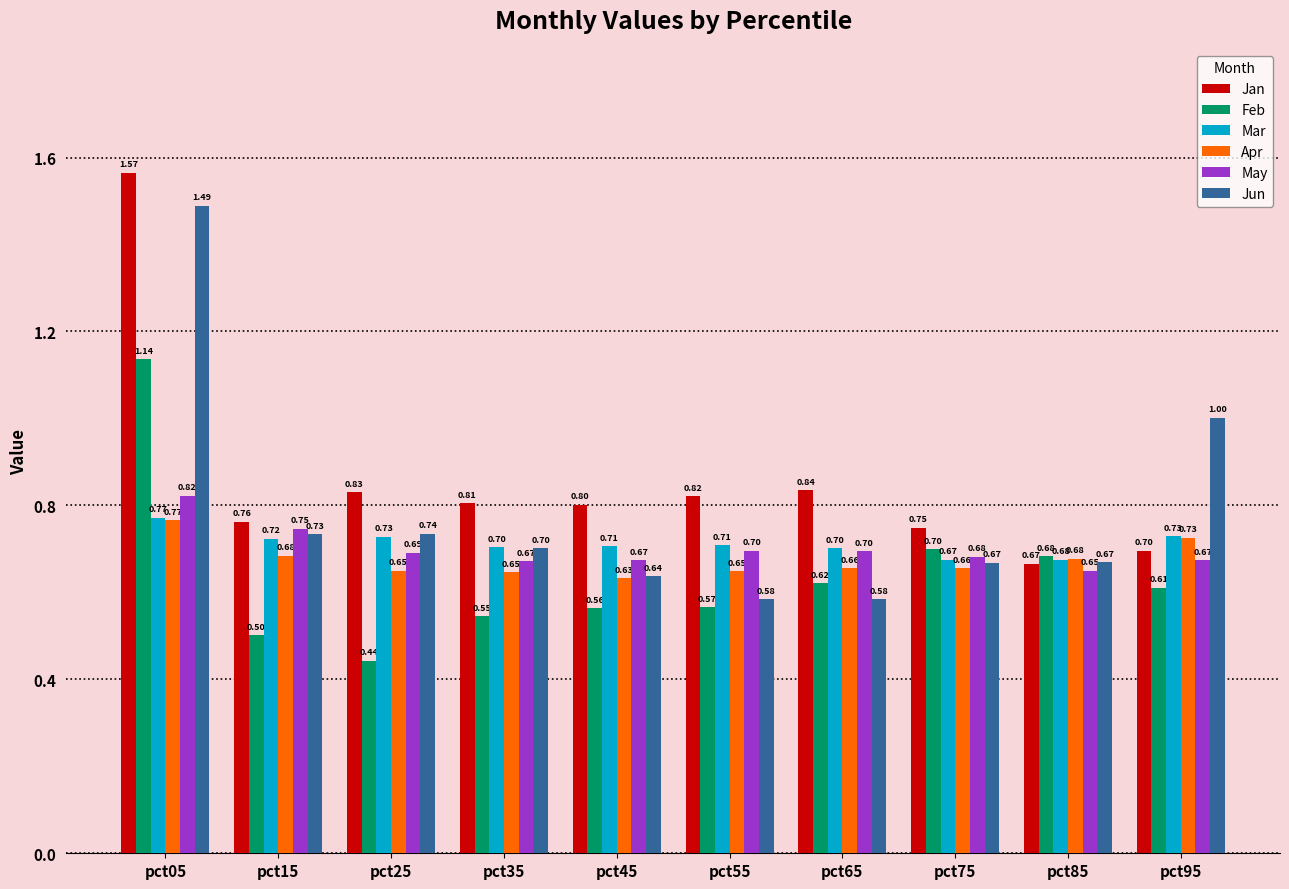

Count the number of categories in the chart.

10